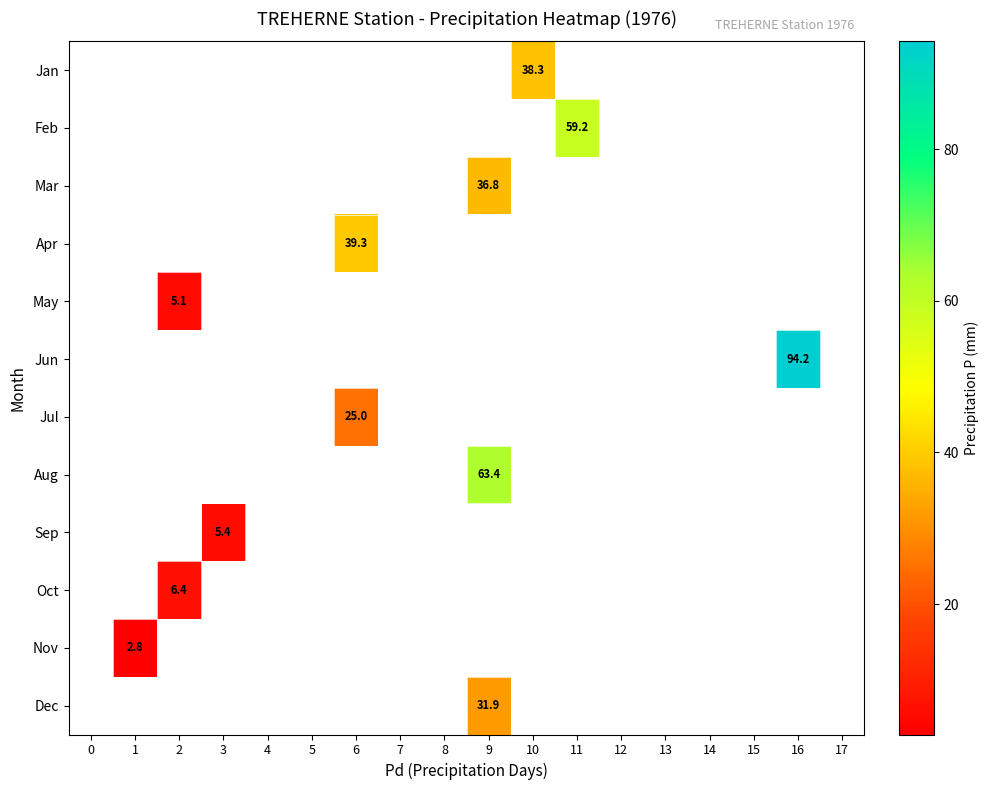

The value of Jan at 10 is 62.4. True or false?

False